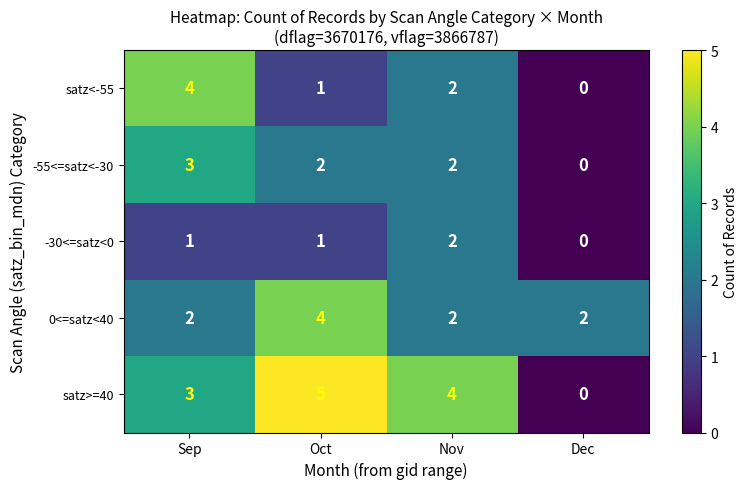

Reading right to left, list all the values displayed in this chart.

satz<-55: 0	2	1	4
-55<=satz<-30: 0	2	2	3
-30<=satz<0: 0	2	1	1
0<=satz<40: 2	2	4	2
satz>=40: 0	4	5	3